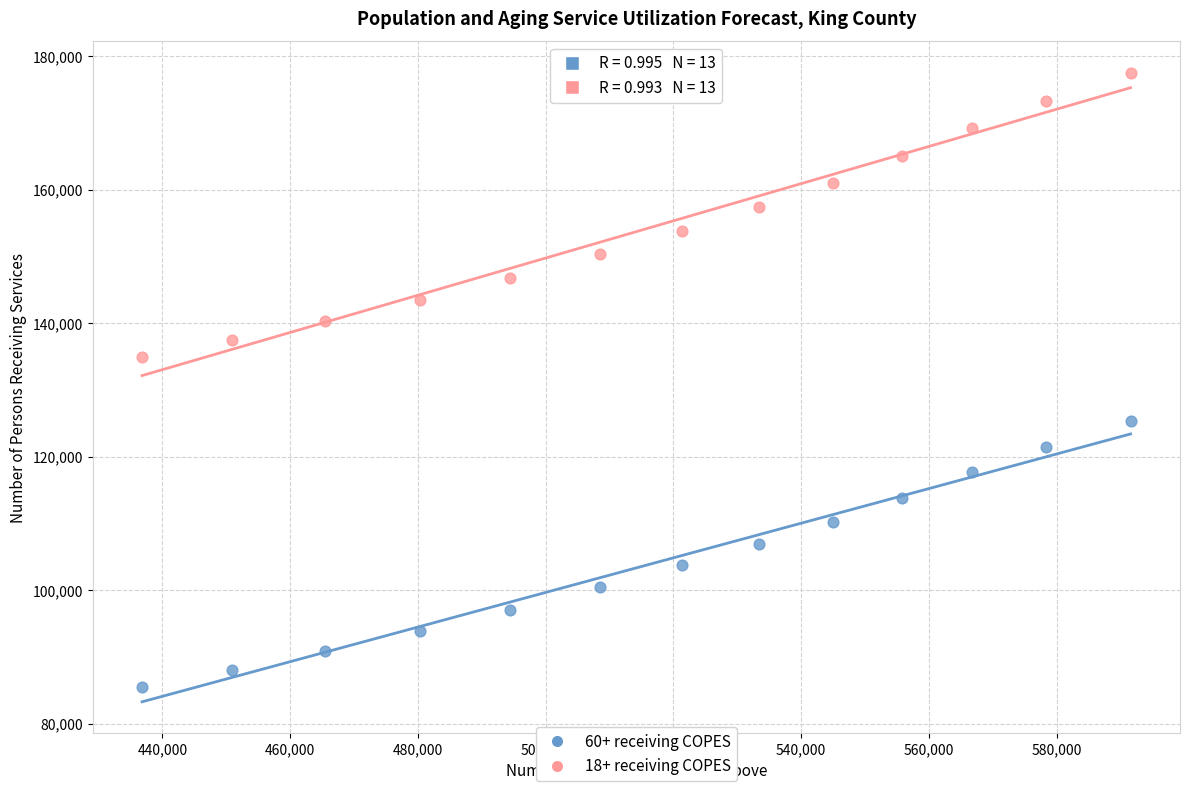

Across all data points, what is the range of X values (max minus min)?

154767.3